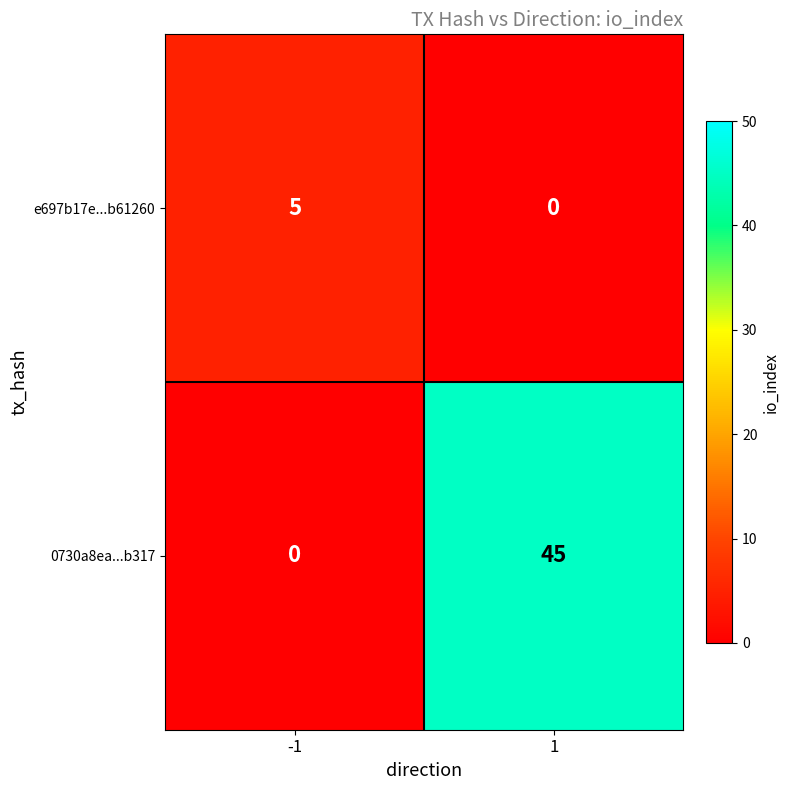

What is the difference between the highest and lowest values at 1?

45